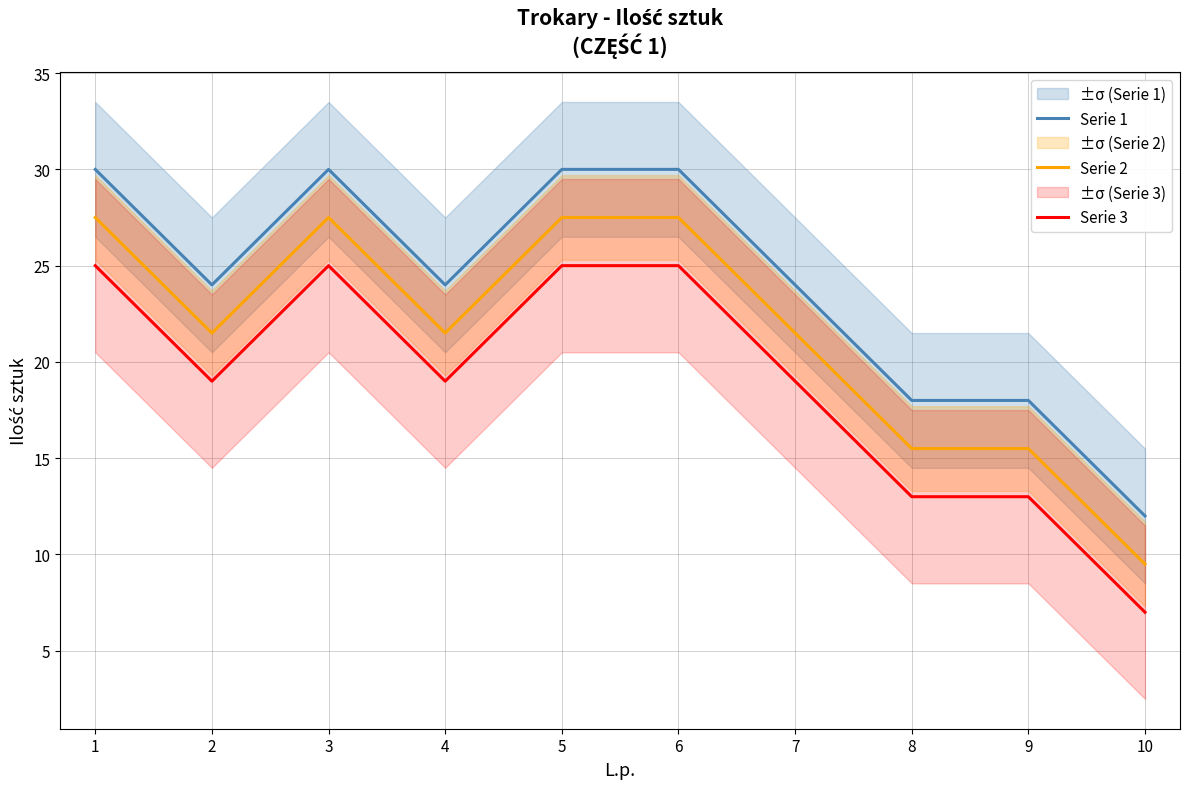

What is the difference between the highest and lowest values at 8?

5.0